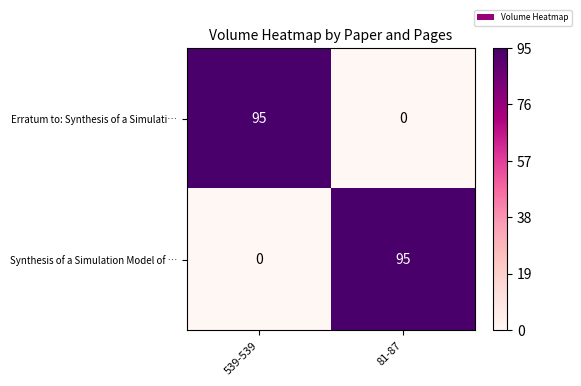

Reading left to right, transcribe all the data shown in this chart.

Erratum to: Synthesis of a Simulati…: 95	0
Synthesis of a Simulation Model of …: 0	95